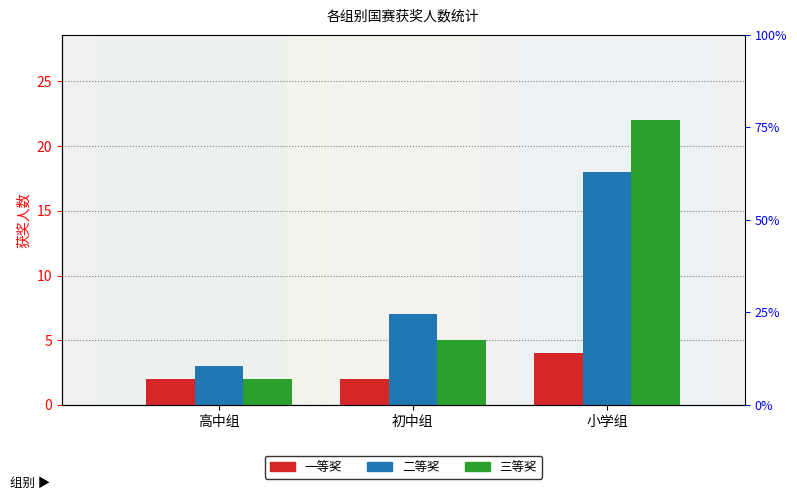

List the series in order of their peak value, lowest first.

一等奖, 二等奖, 三等奖